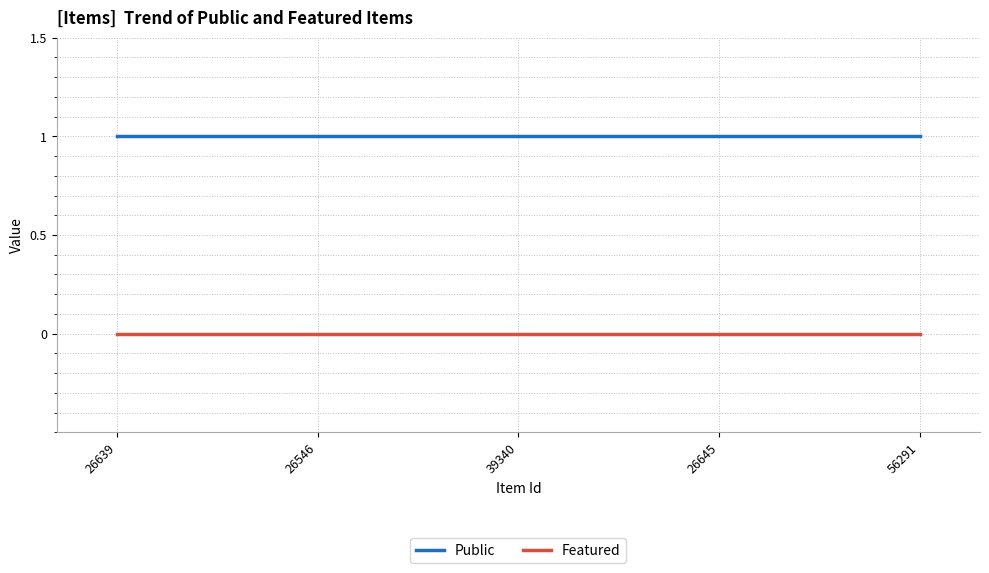

The value of Public at 39340 is 1. True or false?

True